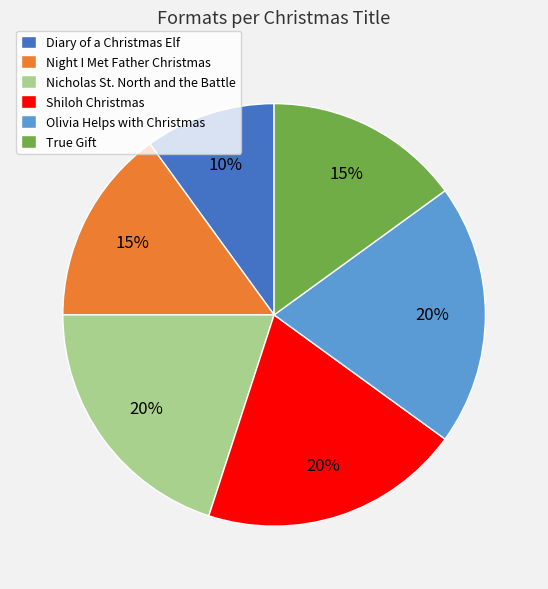

How many slices are in this pie chart?

6